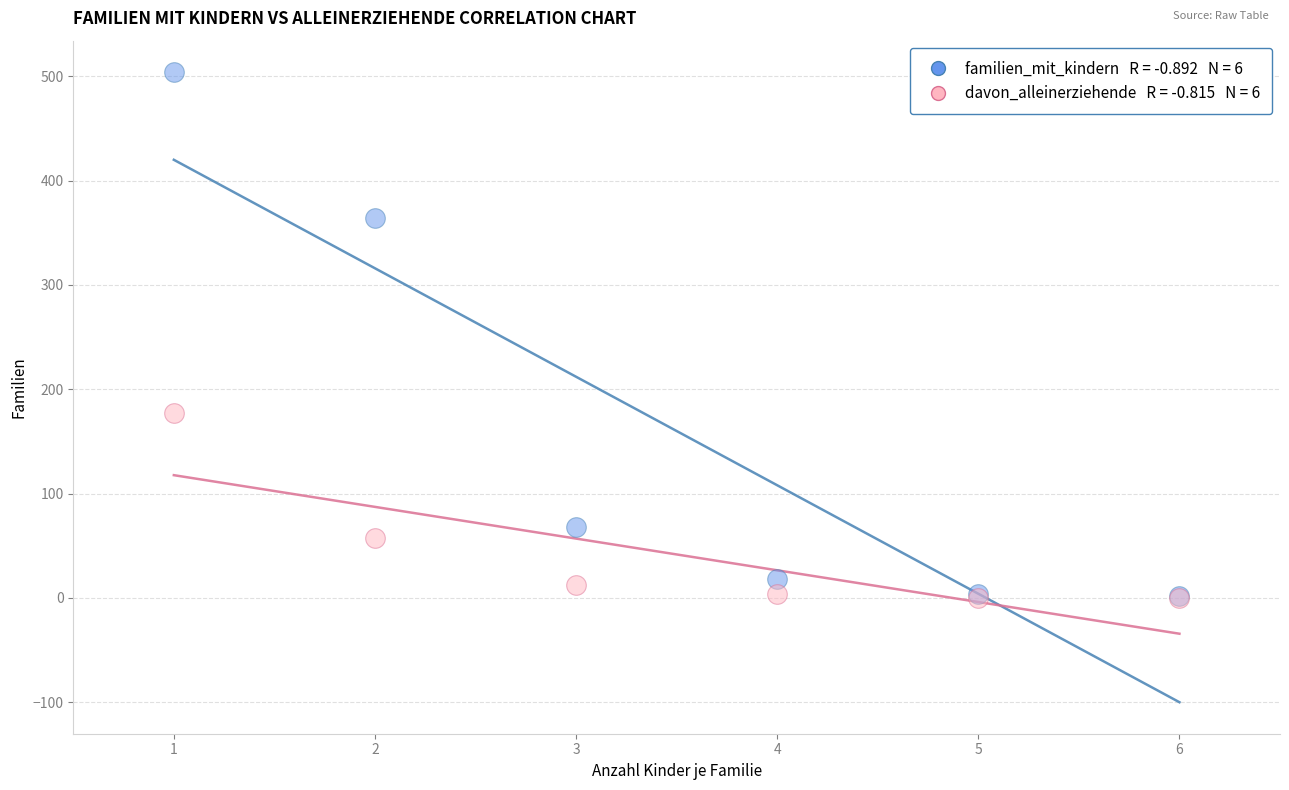

Across all series, what Y value is closest to 252?

177